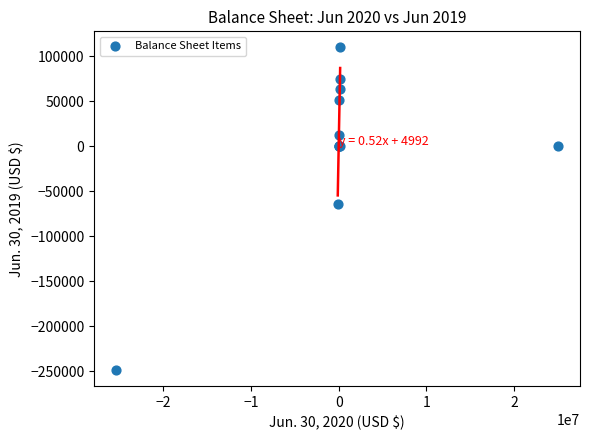

What Y value in the scatter plot is closest to -69273?

-64023